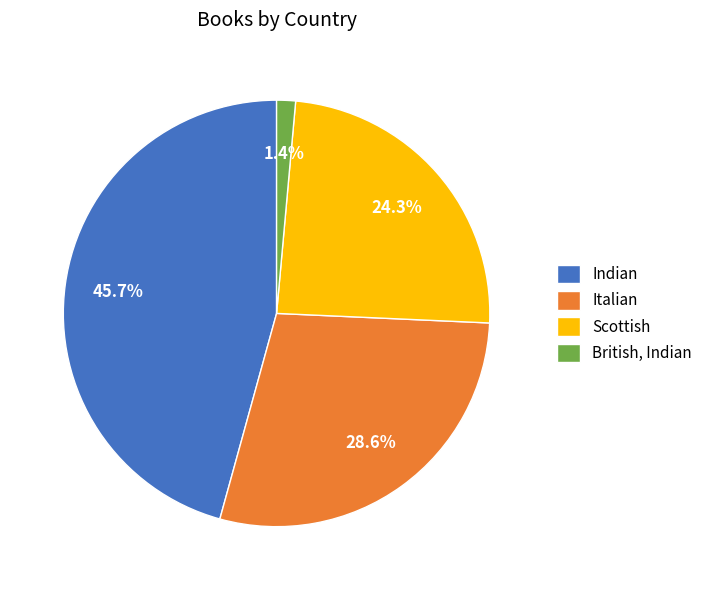

Which has a higher value, Indian or Scottish?

Indian